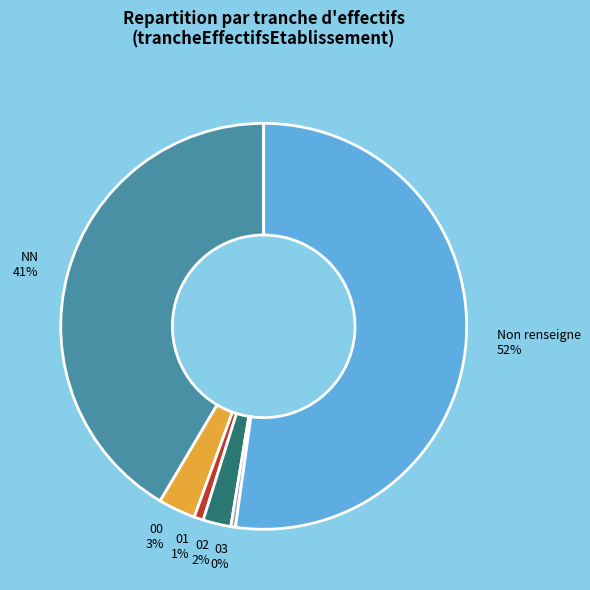

Which slice is the largest?

Non renseigne 52%